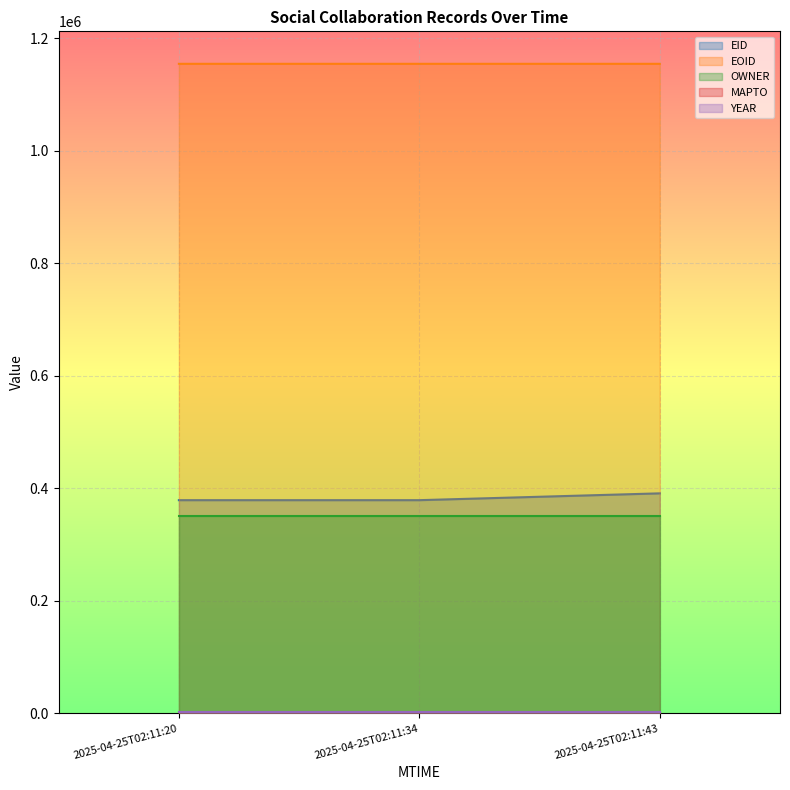

What is the average value of the EID series?

382860